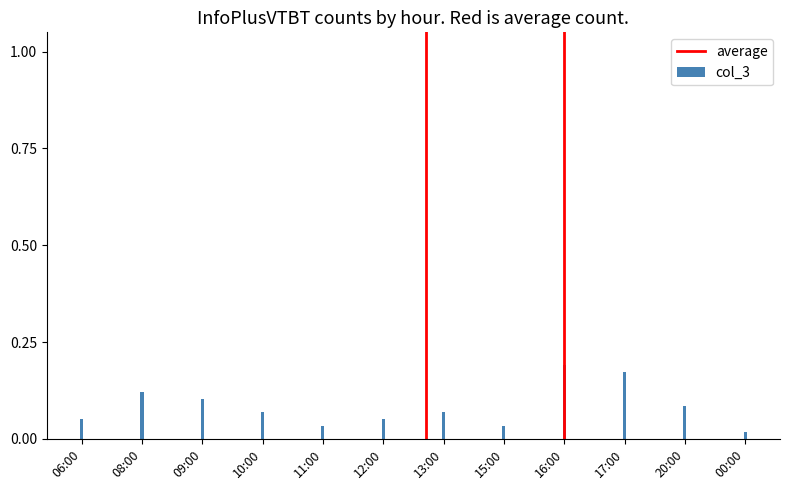

What is the label of the 7th bar from the right?

12:00